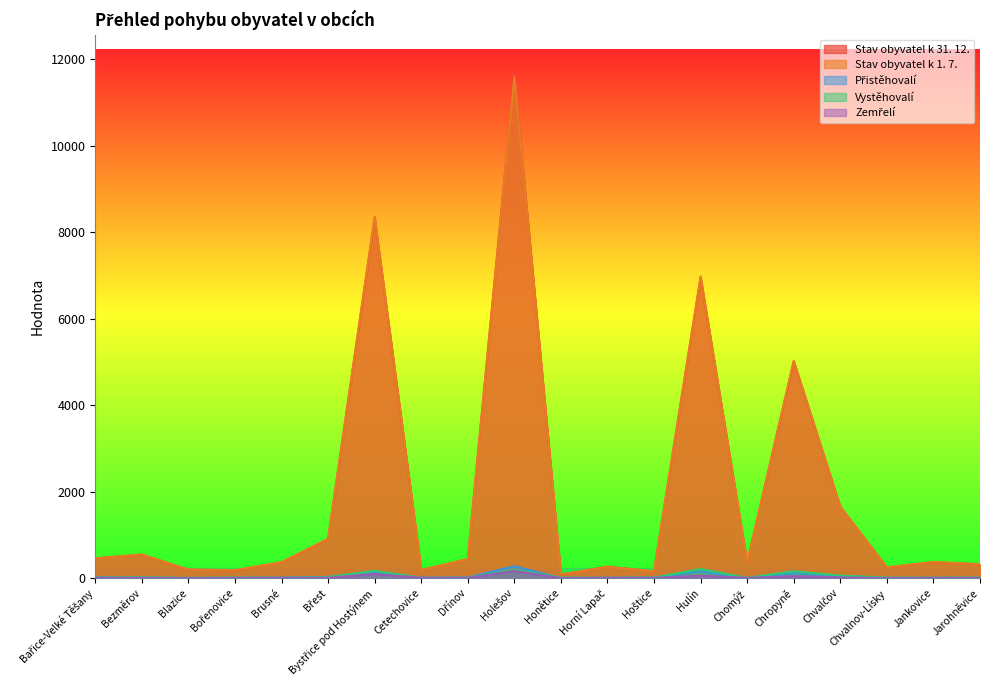

Where is Zemřelí nearest to the value 81?

Bystřice pod Hostýnem